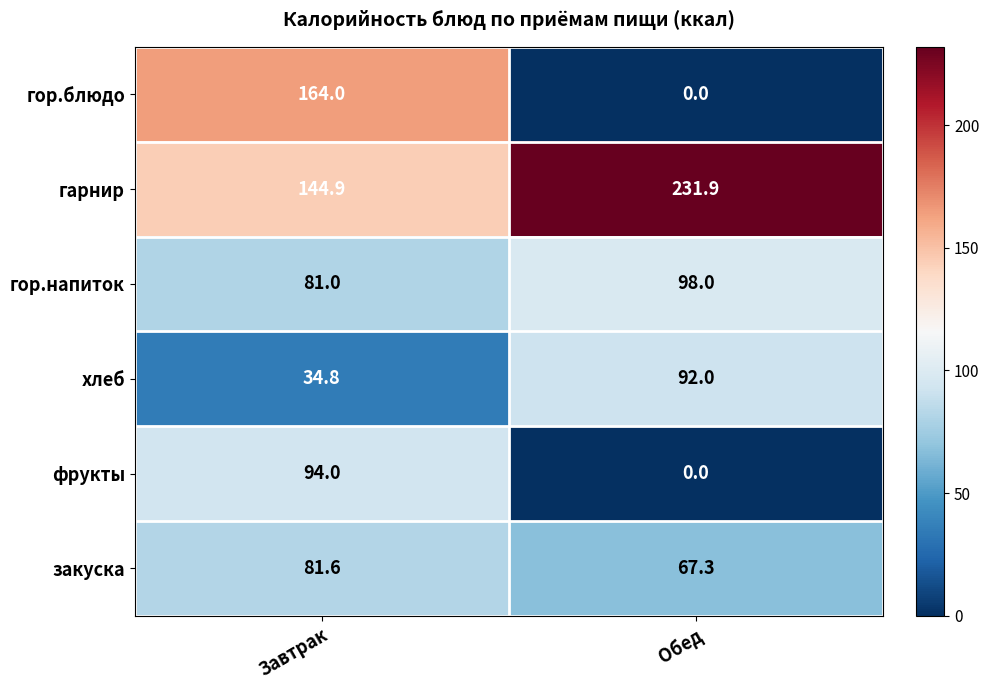

Is it true that хлеб equals 92.0 at Обед?

True